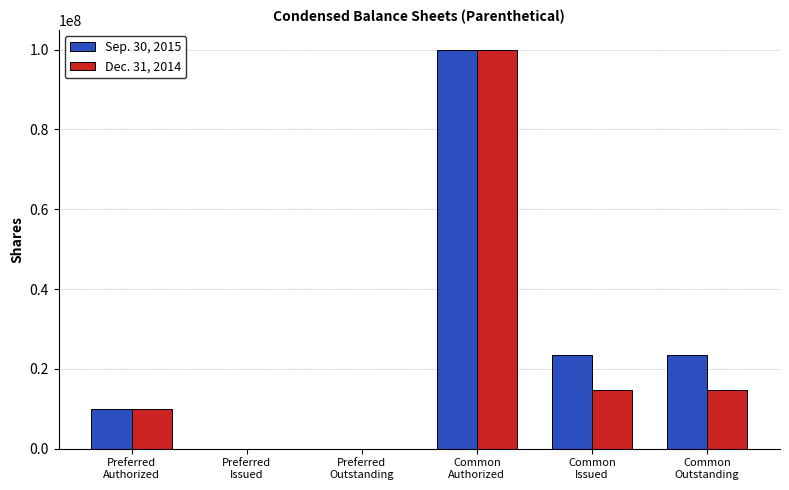

Is the value of Sep. 30, 2015 at Common
Authorized greater than the value of Dec. 31, 2014 at Common
Issued?

Yes